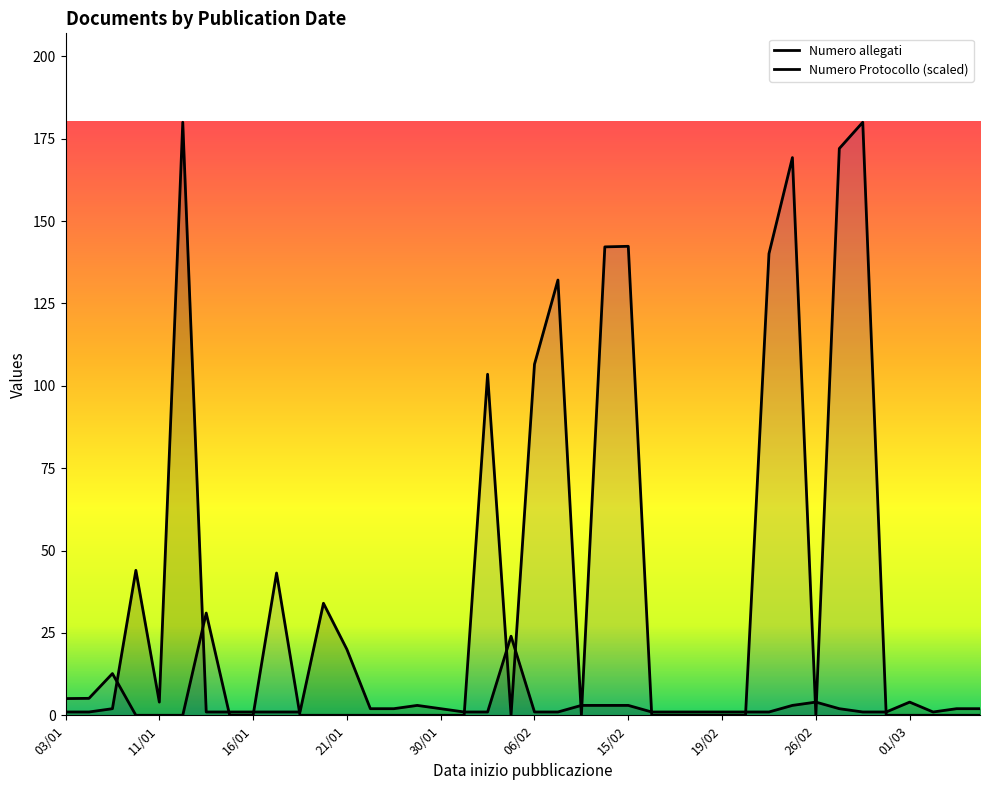

Is it true that Numero Protocollo (scaled) equals 0.0 at 21/01?

True